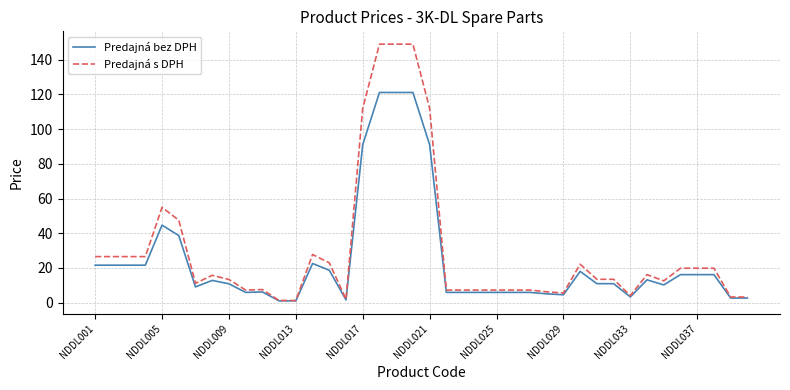

List the series in order of their peak value, lowest first.

Predajná bez DPH, Predajná s DPH